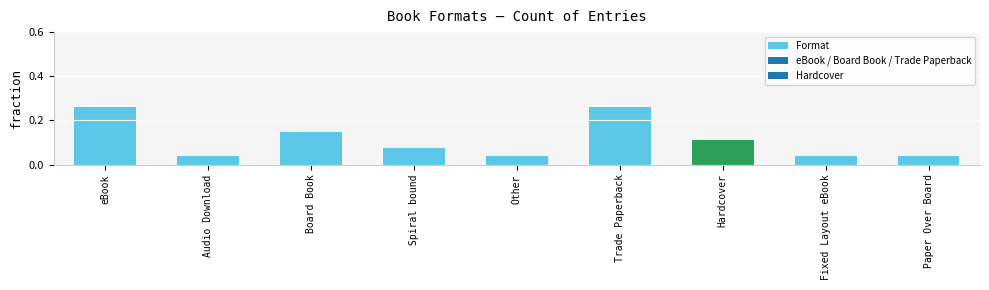

Does the chart contain stacked bars?

No